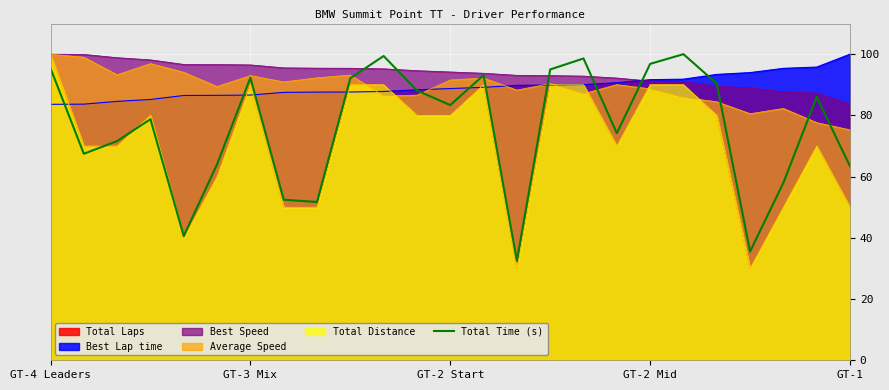

Rank the categories by value from lowest to highest.

14, 21, GT-1, 8, 7, 22, 24, 5, GT-3 Mix, GT-2 Start, 17, GT-2 Mid, 12, 23, 11, 20, 9, 6, 13, 15, GT-4 Leaders, 18, 16, 10, 19